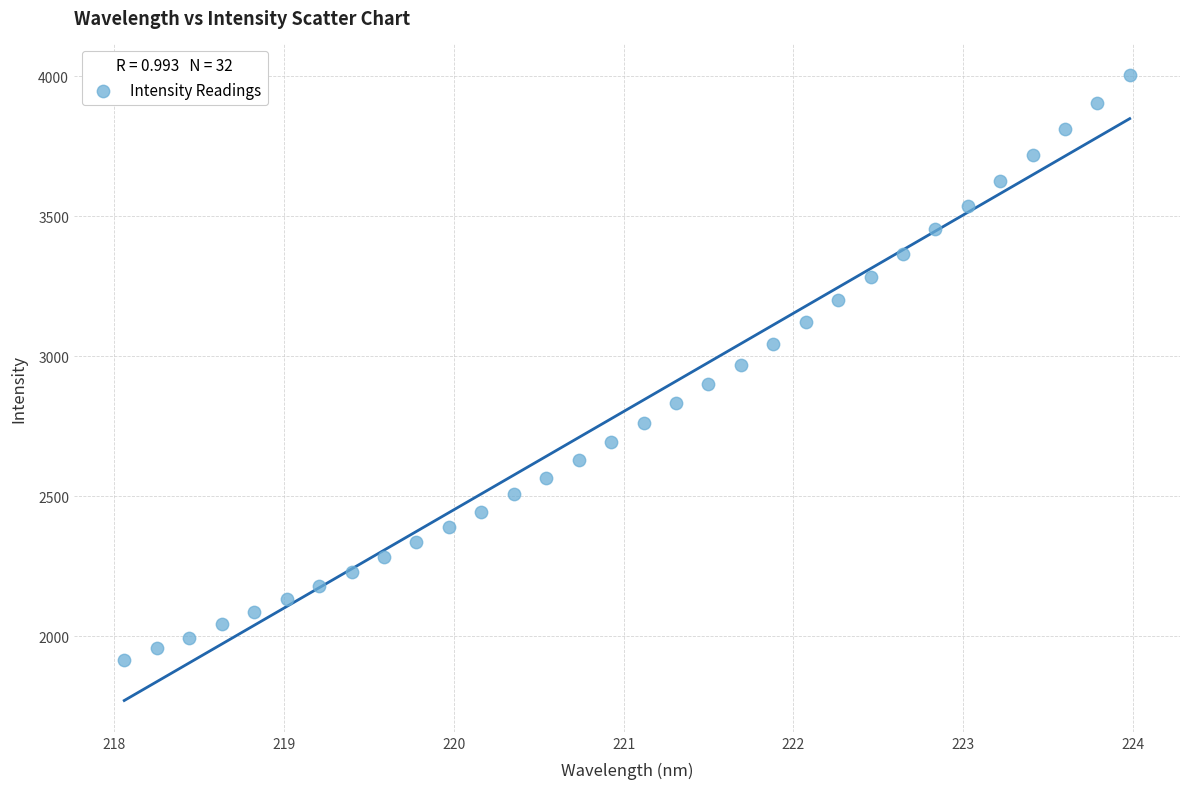

What is the range of X values (max minus min)?

5.9